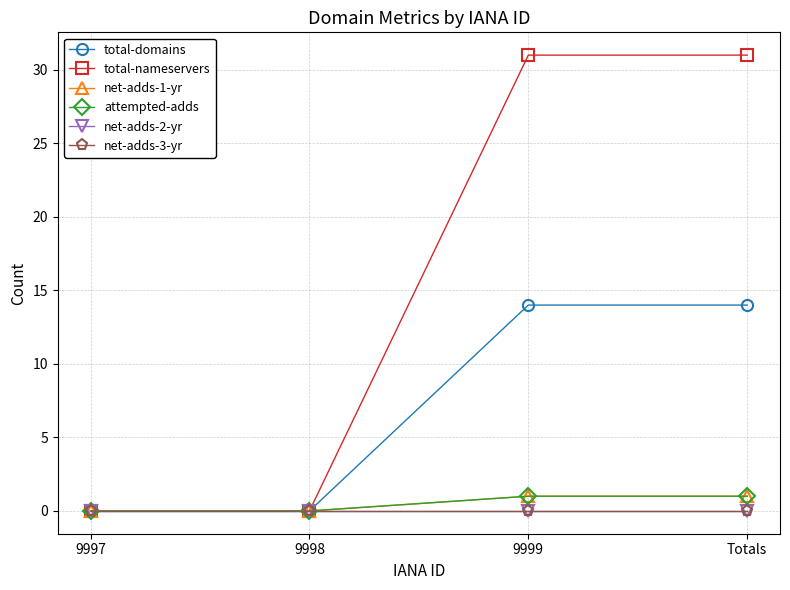

How many lines are shown in the chart?

6